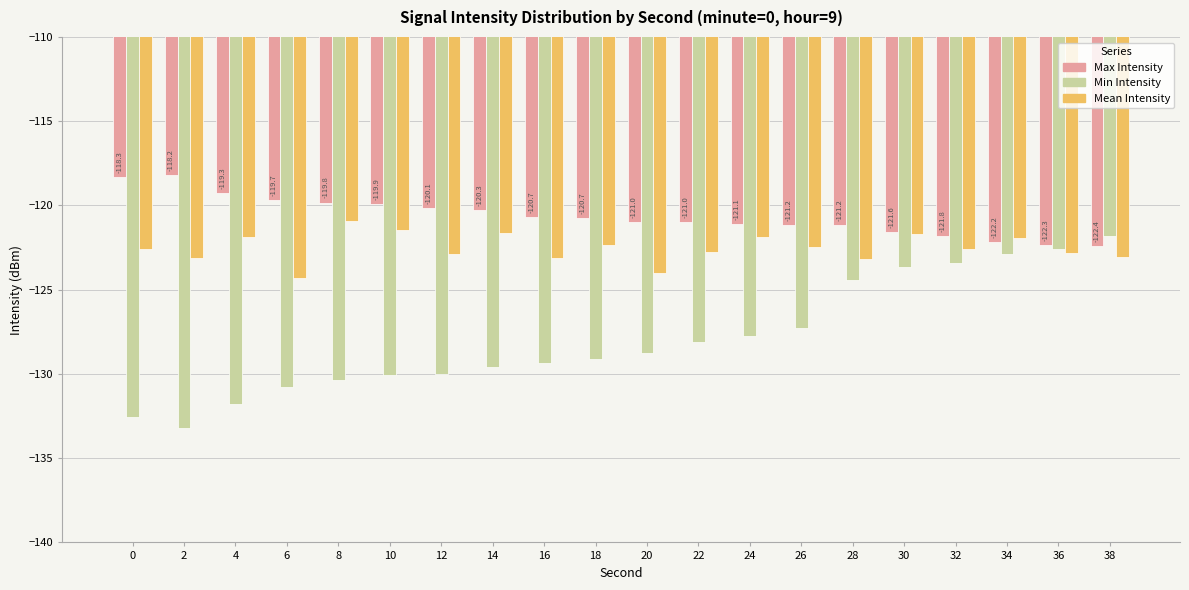

Count the number of data series in this chart.

3